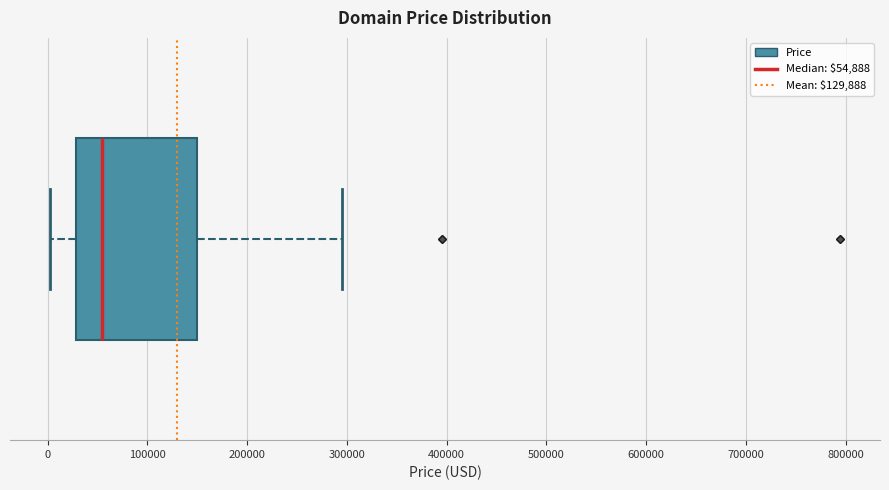

Where is the right edge of the box on the x-axis? The values are not printed on the chart, so give them approximately, as read against the axis.

150000